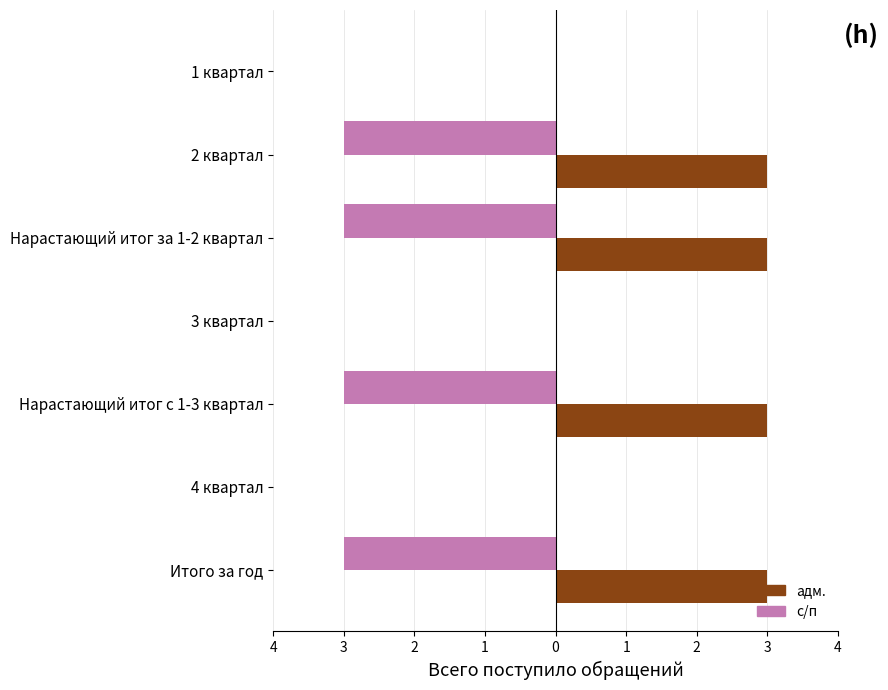

Which series has the largest range (max minus min)?

адм.